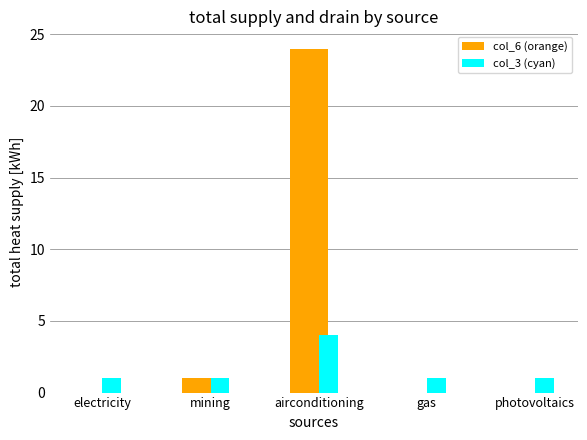

What are all the series names shown in the legend?

col_6 (orange), col_3 (cyan)